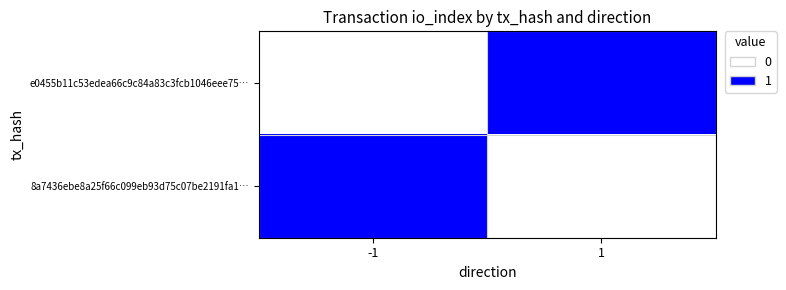

Which series has the largest range (max minus min)?

e0455b11c53edea66c9c84a83c3fcb1046eee75…